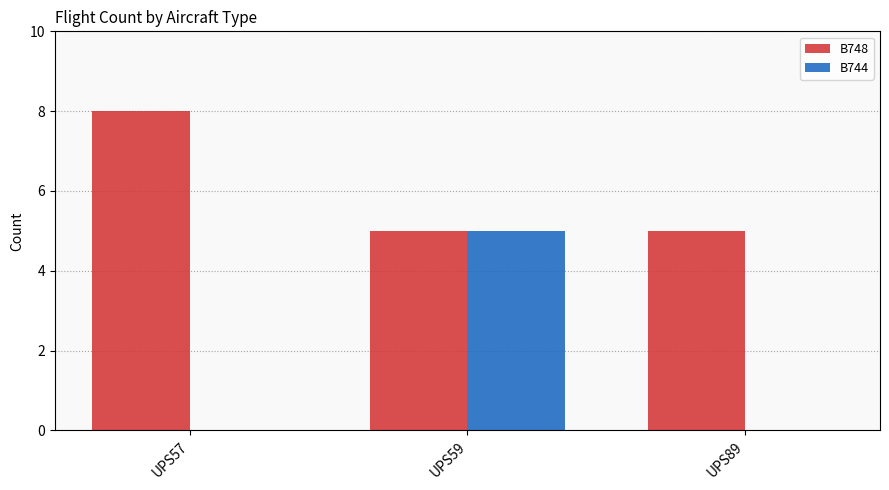

Which category has the highest value in the B744 series?

UPS59